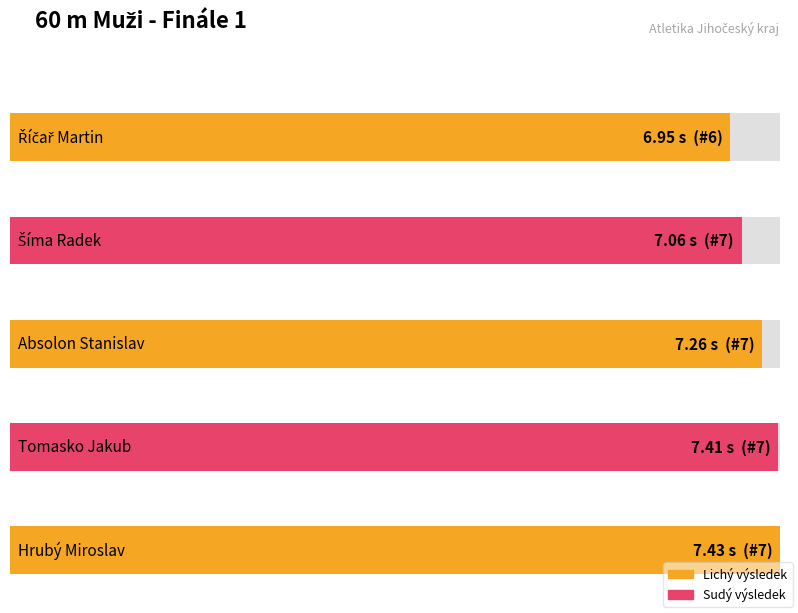

Between Šíma Radek and Tomasko Jakub, which is larger?

Tomasko Jakub